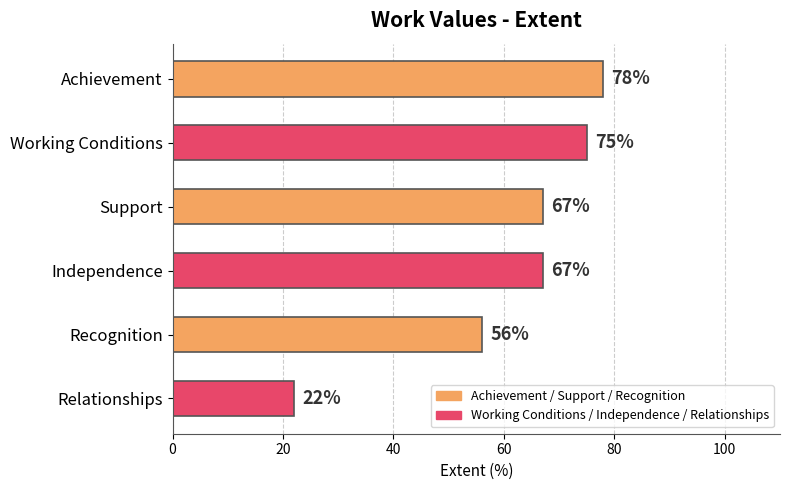

What is the difference between the maximum and second lowest values?

22